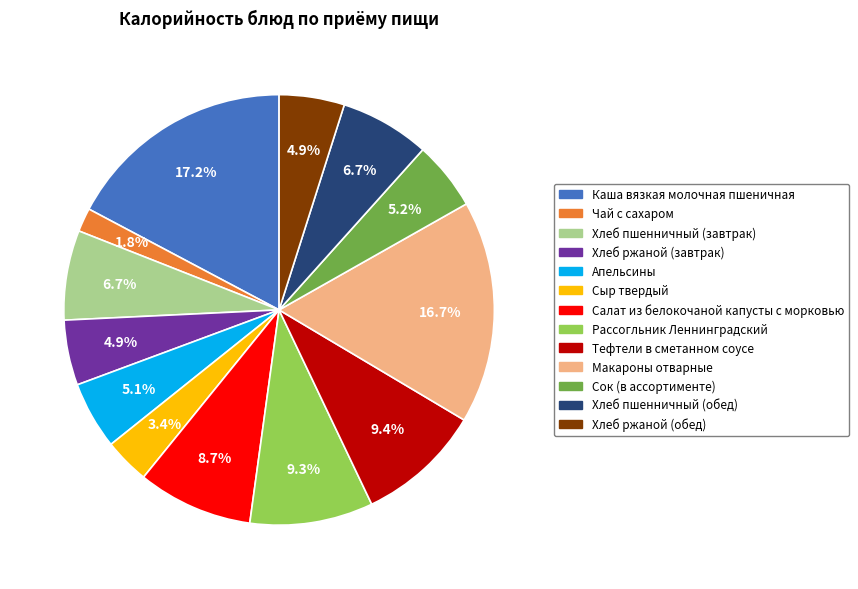

Is it true that Хлеб ржаной (завтрак) is 5% of the pie?

True